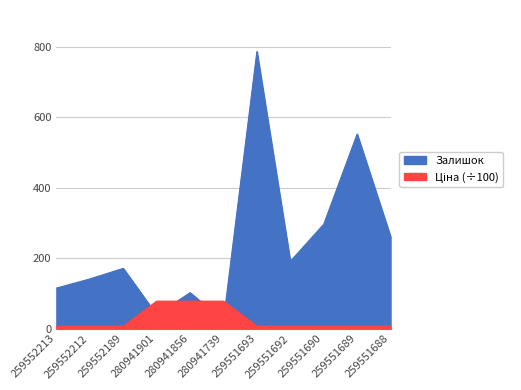

Reading left to right, list all the values displayed in this chart.

Залишок: 115.0	141.0	171.0	39.0	102.0	23.0	786.0	191.0	296.0	552.0	261.0
Ціна: 7.1	7.1	7.1	77.9	77.9	77.9	7.1	7.1	7.1	7.1	7.1